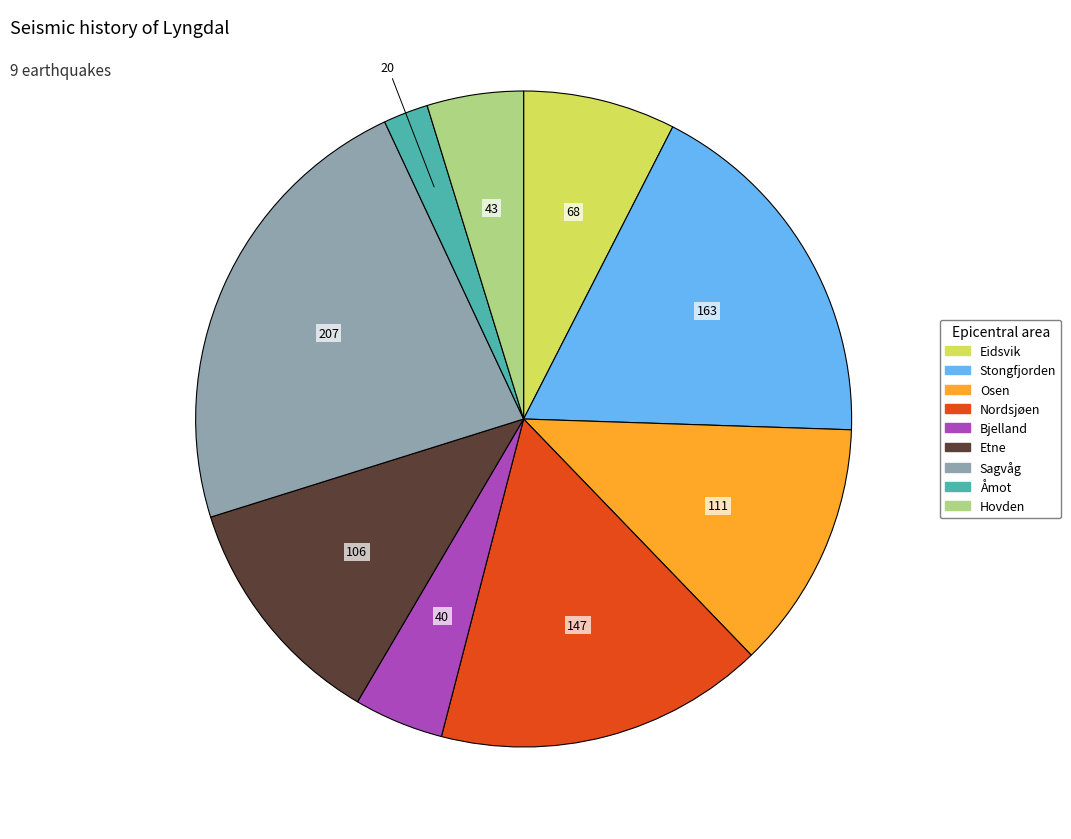

True or false: Etne accounts for 12% of the total.

True